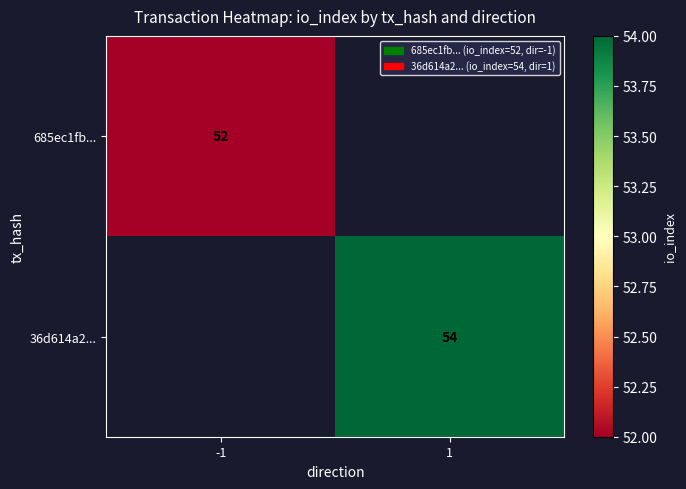

The value of 685ec1fb... at -1 is 52. True or false?

True